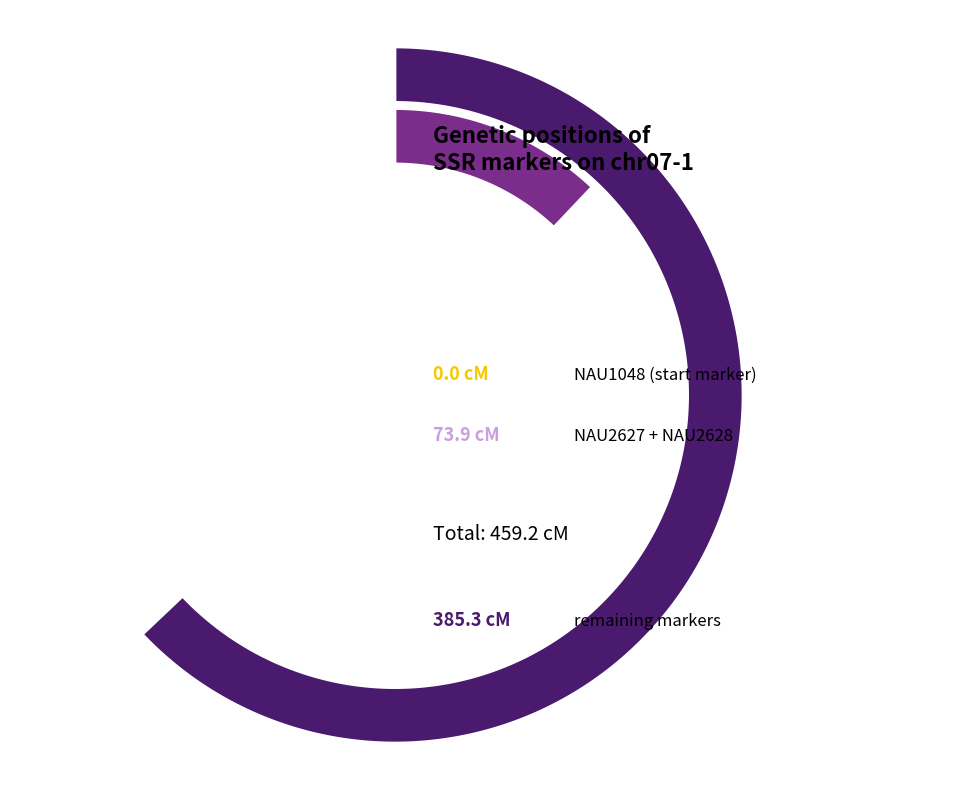

Which category has the smallest portion of the pie?

NAU1048